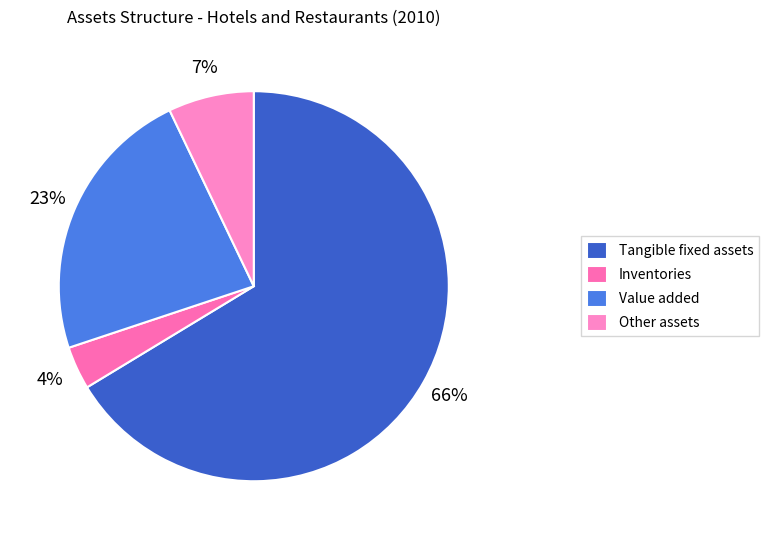

How many slices are in this pie chart?

4